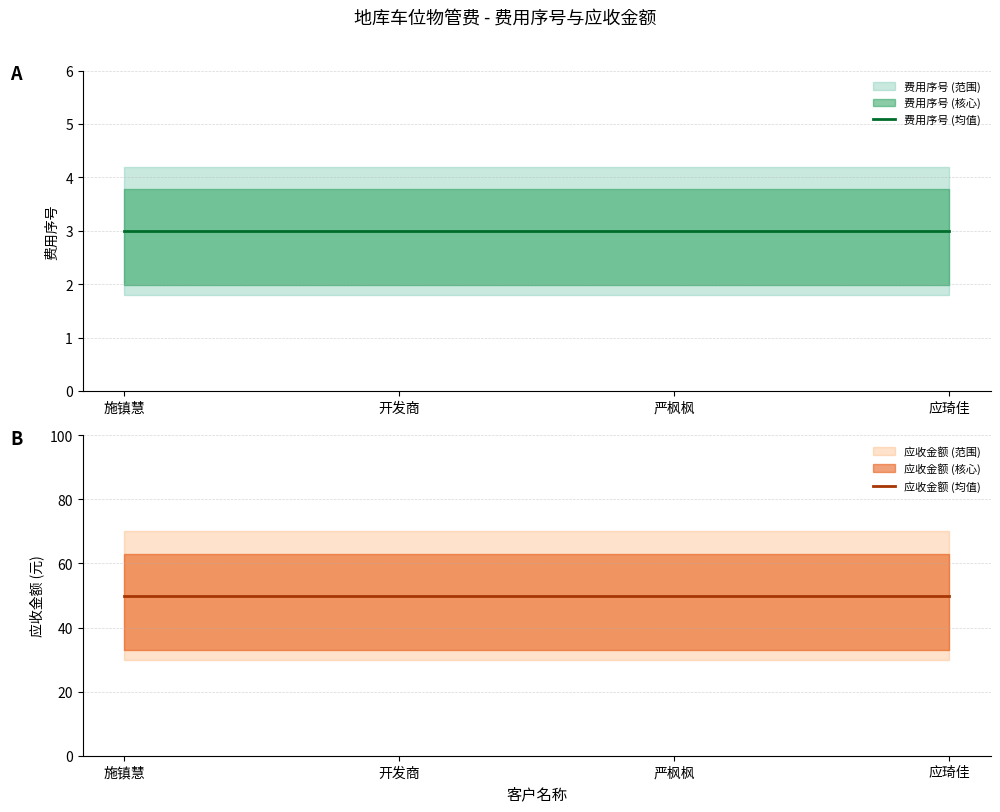

True or false: 费用序号 (均值) and 应收金额 (均值) intersect in this chart.

False